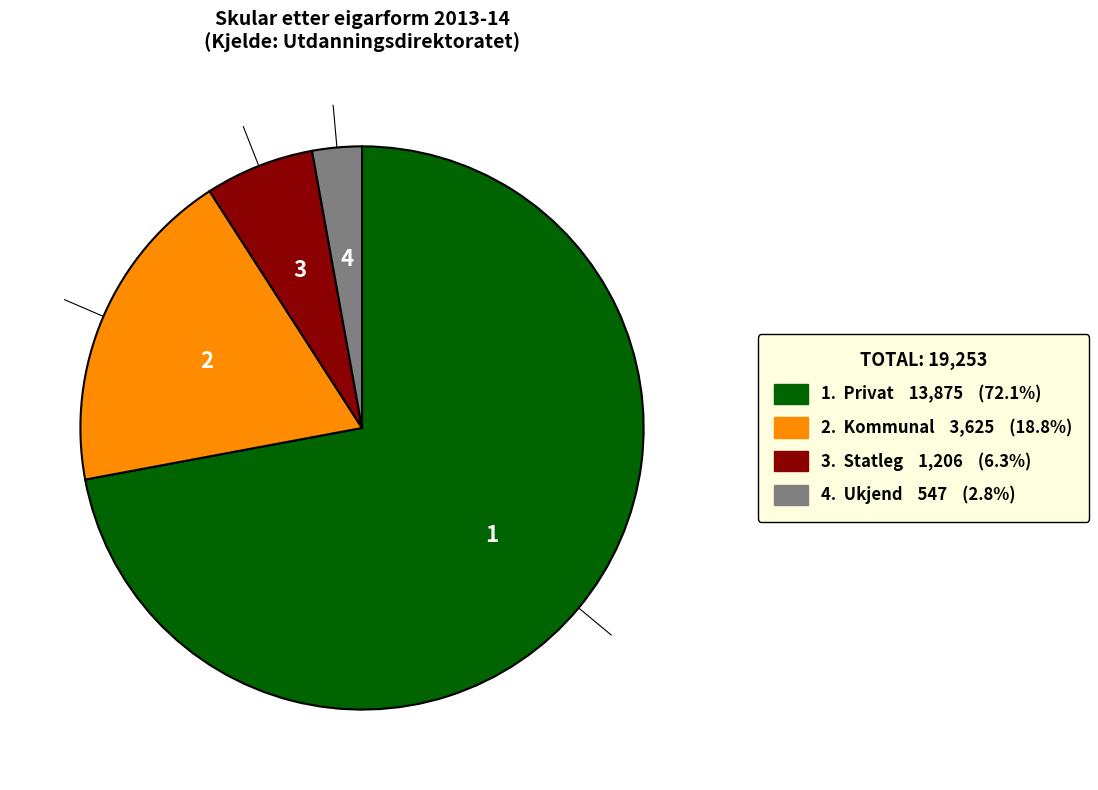

Does any single category account for the majority?

Yes